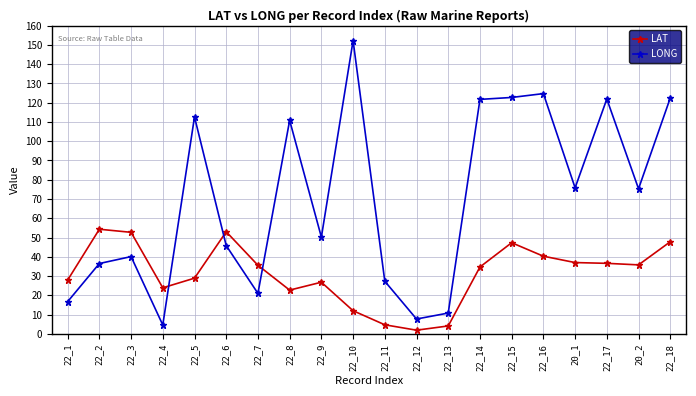

In LAT, how many points are lower than both neighbors (excluding endpoints)?

4